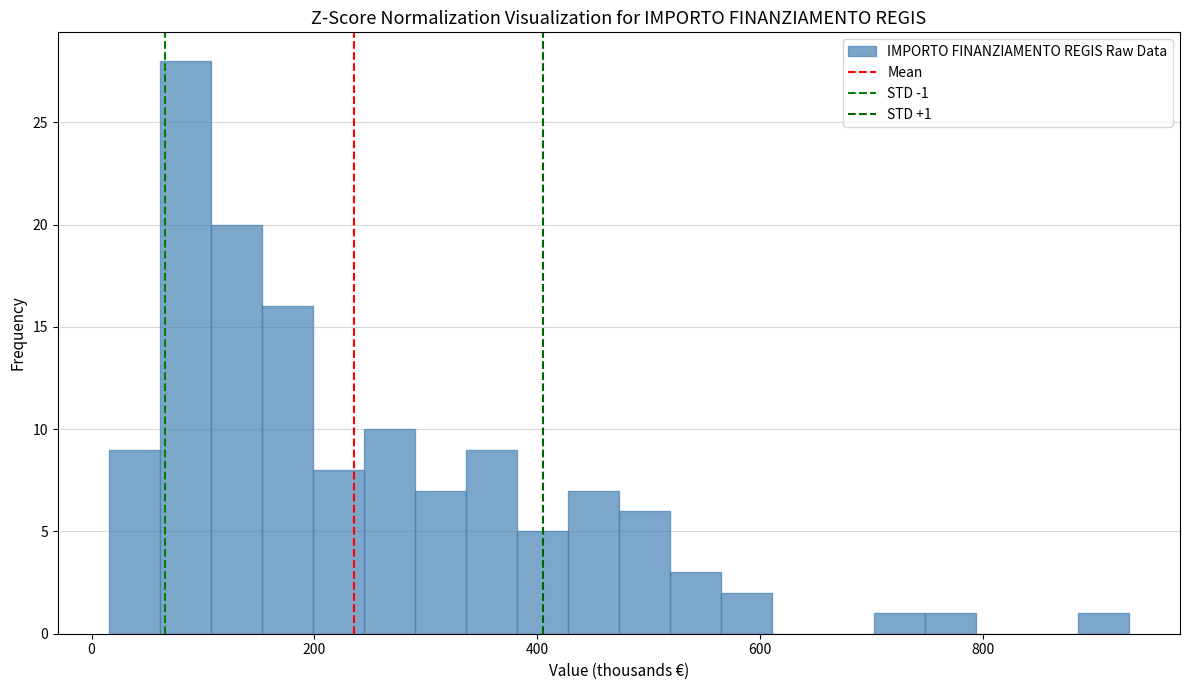

Read against the x-axis, roughly where is the centre of the tallest bar?

80